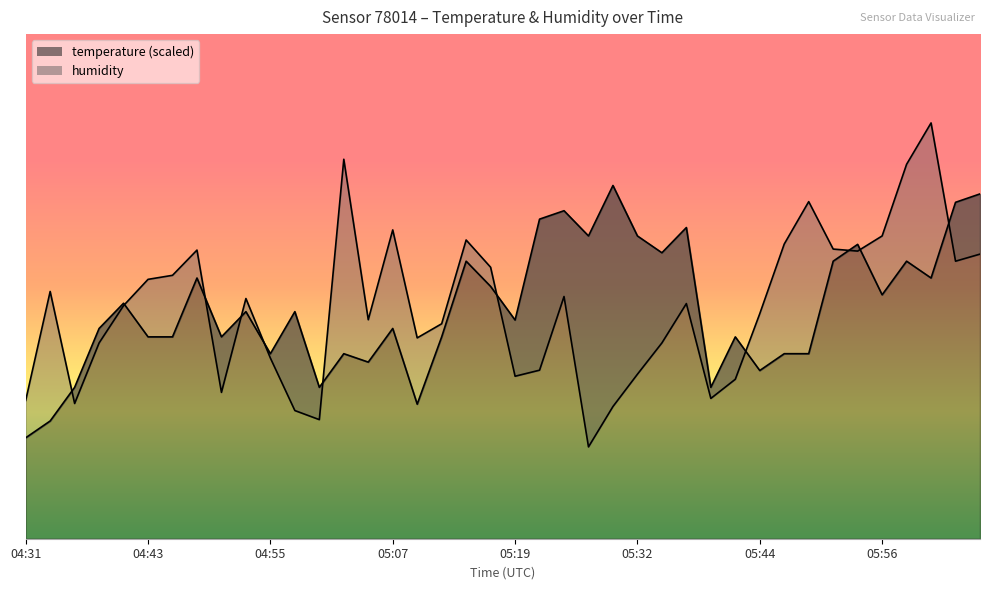

True or false: humidity has a value of 14.8 at 04:58.

False